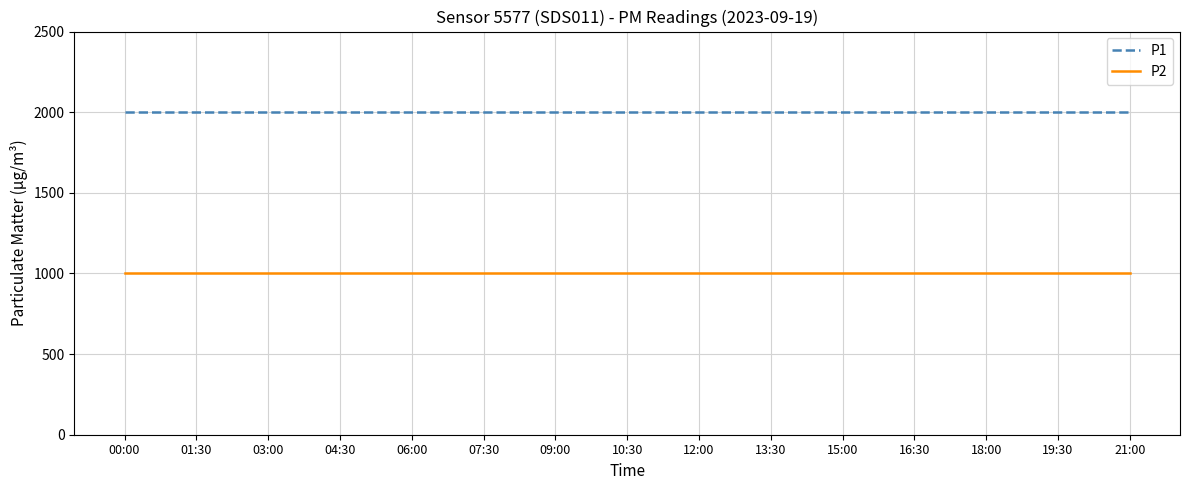

What is the maximum value shown in the chart?

1999.9